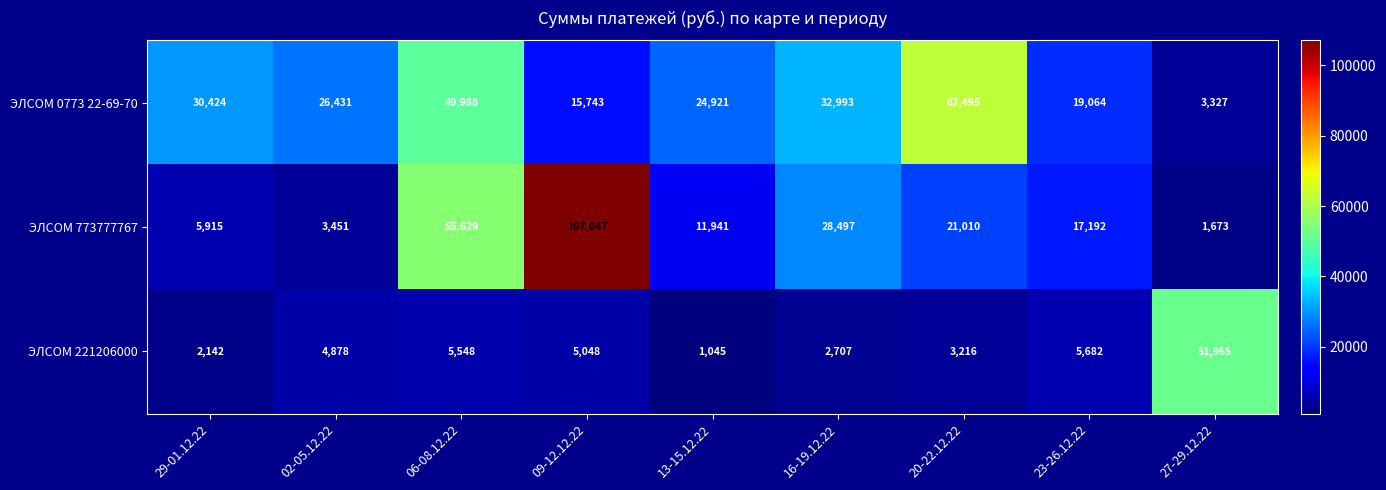

Reading right to left, extract all data points from this chart.

ЭЛСОМ 0773 22-69-70: 27-29.12.22=3327	23-26.12.22=19064	20-22.12.22=62495	16-19.12.22=32993	13-15.12.22=24921	09-12.12.22=15743	06-08.12.22=49988	02-05.12.22=26431	29-01.12.22=30424
ЭЛСОМ 773777767: 27-29.12.22=1673	23-26.12.22=17192	20-22.12.22=21010	16-19.12.22=28497	13-15.12.22=11941	09-12.12.22=107047	06-08.12.22=55629	02-05.12.22=3451	29-01.12.22=5915
ЭЛСОМ 221206000: 27-29.12.22=51965	23-26.12.22=5682	20-22.12.22=3216	16-19.12.22=2707	13-15.12.22=1045	09-12.12.22=5048	06-08.12.22=5548	02-05.12.22=4878	29-01.12.22=2142